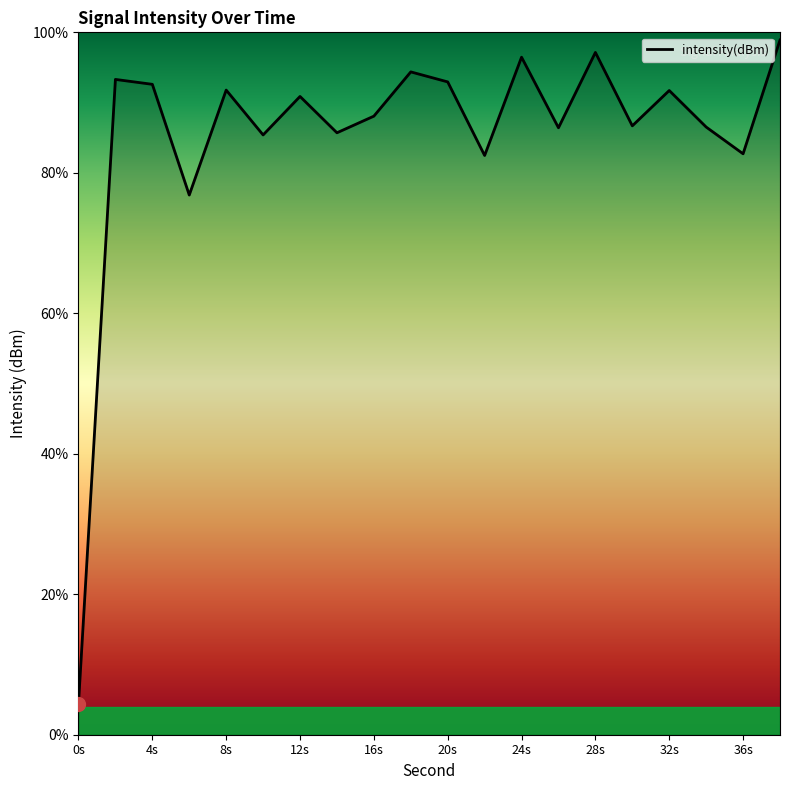

What is the average value?

85.3